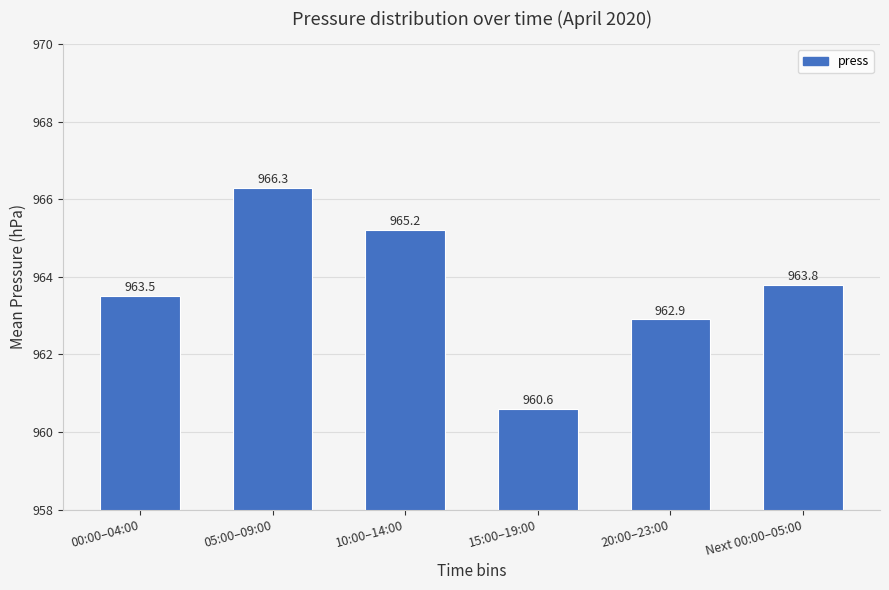

What is the approximate value at 05:00–09:00?

966.3